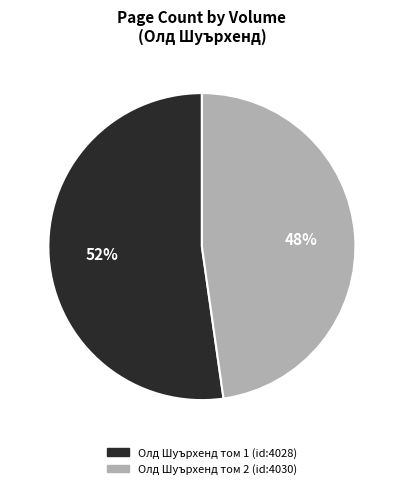

To the nearest percent, what is the combined percentage of Олд Шуърхенд том 1 (id:4028) and Олд Шуърхенд том 2 (id:4030)?

100%